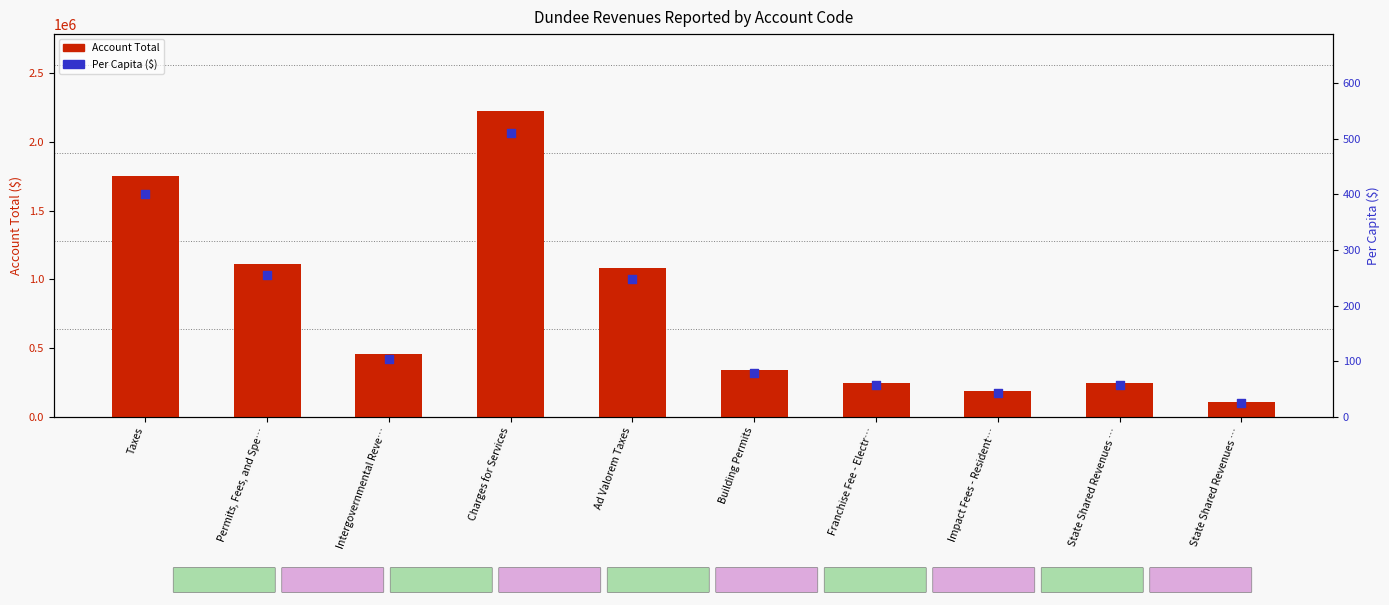

Which series reaches the minimum Y coordinate?

Per Capita ($)